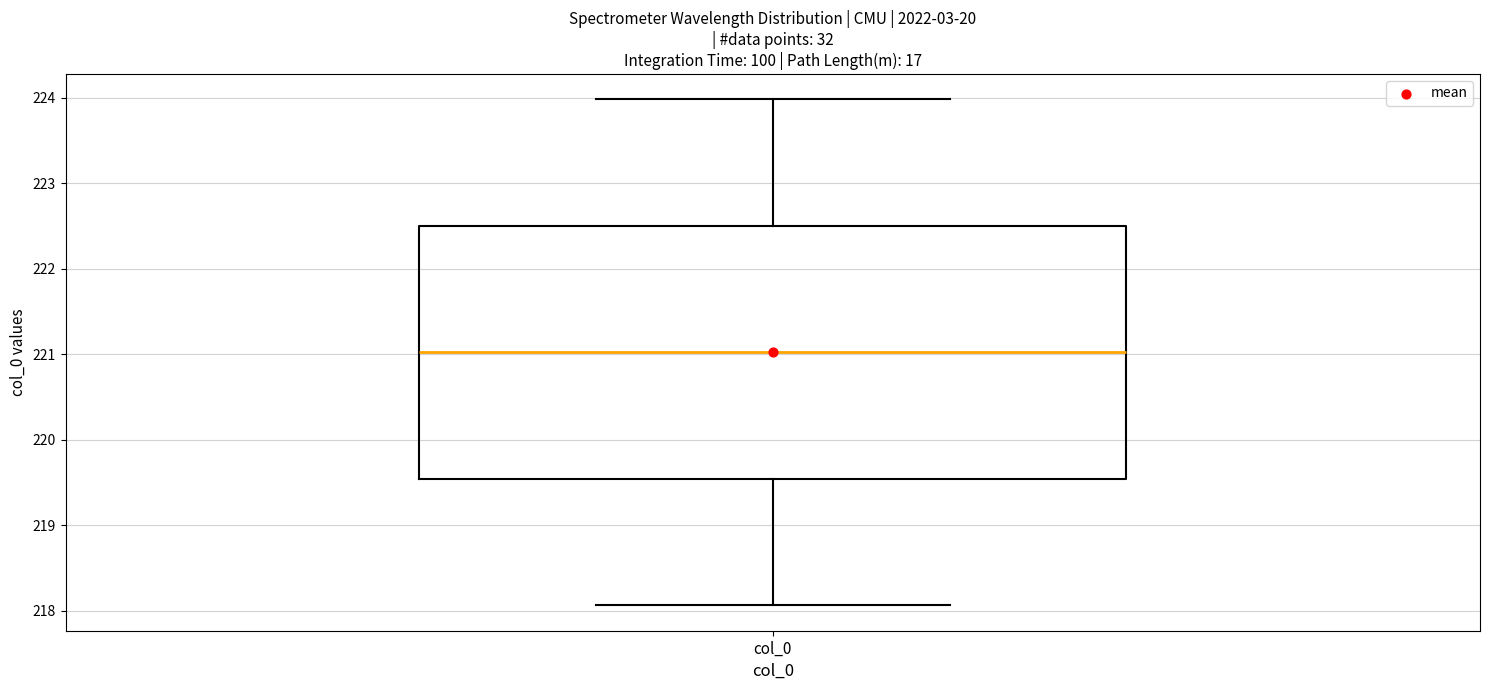

Read this box plot against the y-axis: the position of the median line, the range covered by the box, and the ends of both whiskers. The values are not printed on the chart, so give them approximately, as read against the axis.

median 221.0, box 219.5 to 222.5, whiskers 218.1 to 224.0